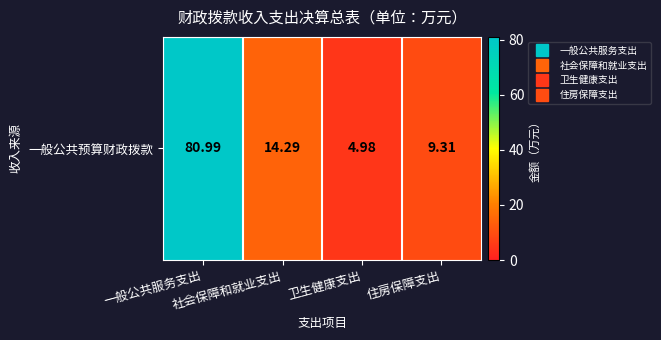

Reading right to left, what are all the values shown in this chart?

住房保障支出=9.3	卫生健康支出=5.0	社会保障和就业支出=14.3	一般公共服务支出=81.0